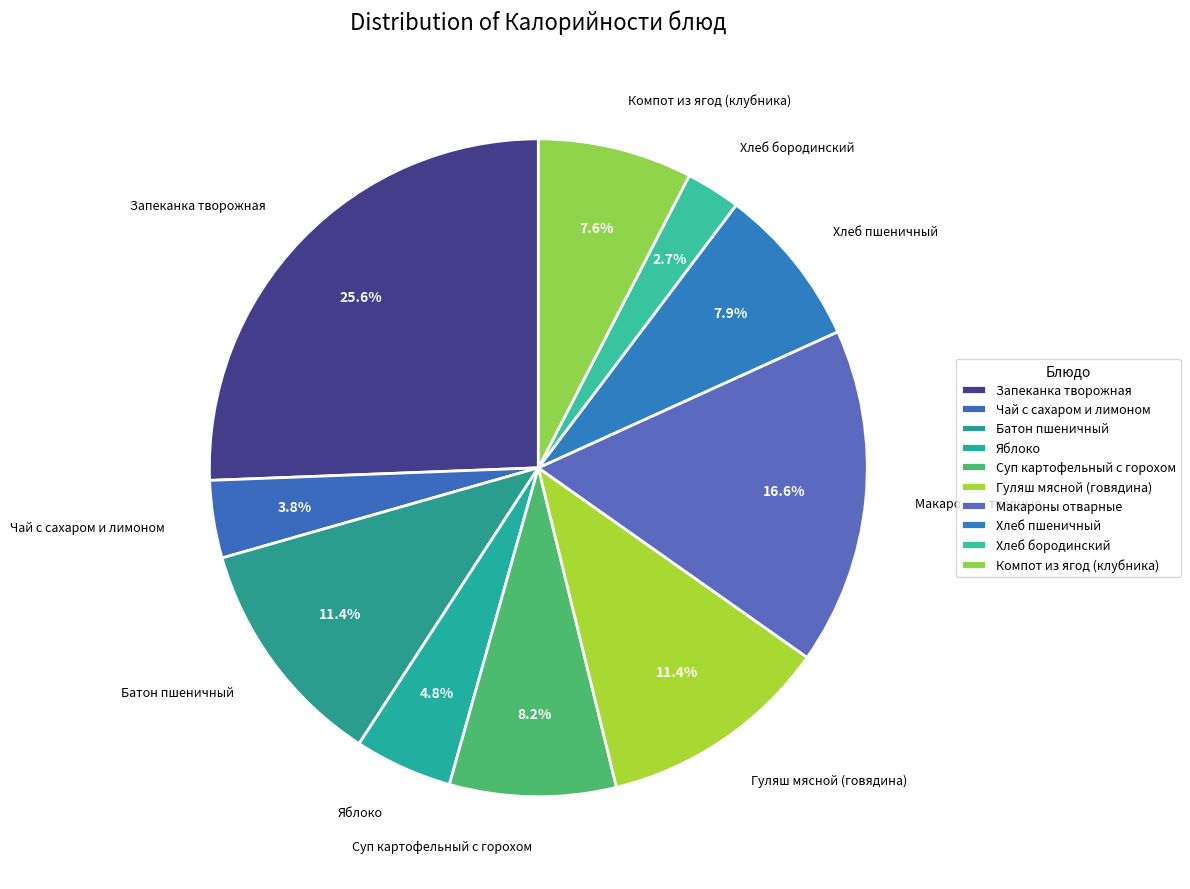

Does any single category account for the majority?

No